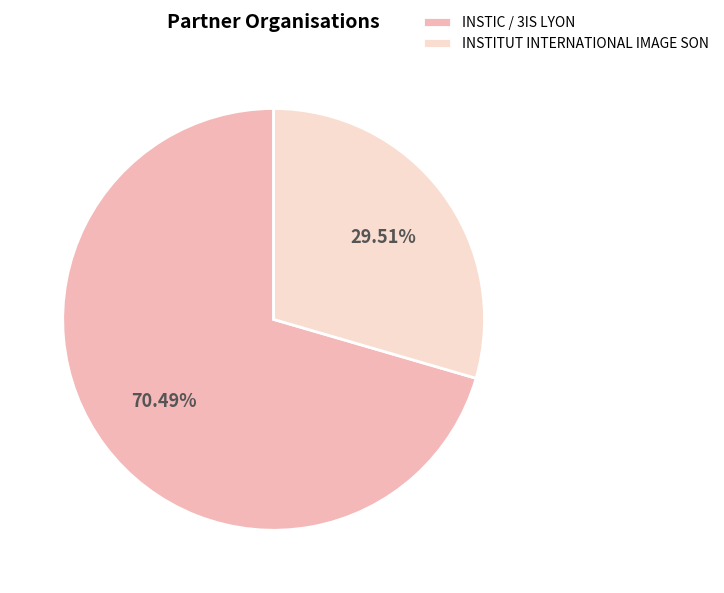

Rank the categories by value from lowest to highest.

INSTITUT INTERNATIONAL IMAGE SON, INSTIC / 3IS LYON